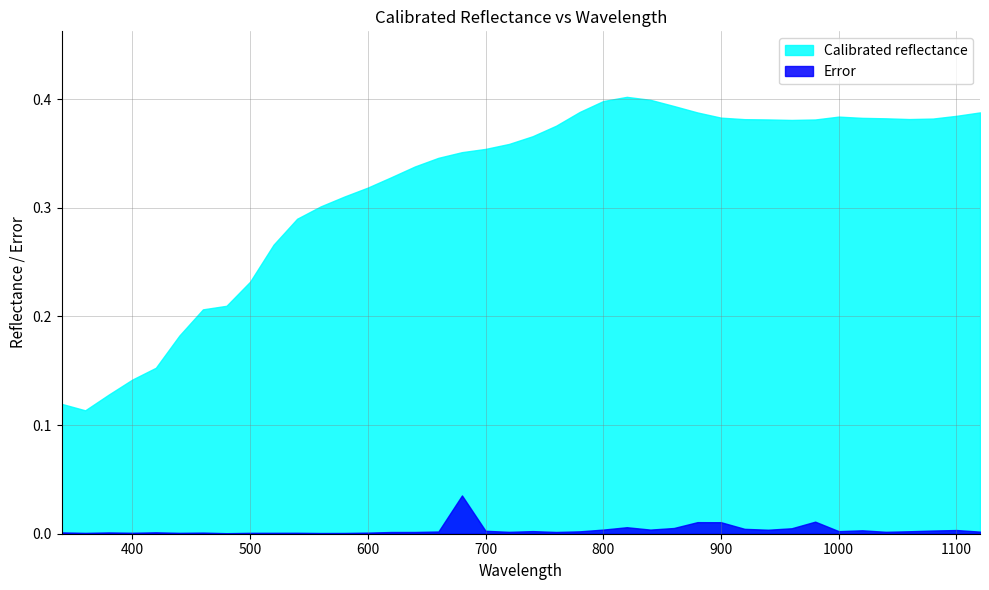

Where is Error nearest to the value 0?

480.0